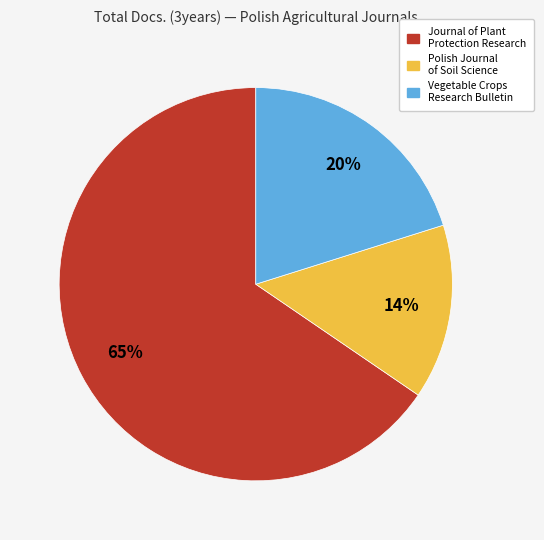

Which has a higher value, Polish Journal of Soil Science or Vegetable Crops Research Bulletin?

Vegetable Crops Research Bulletin